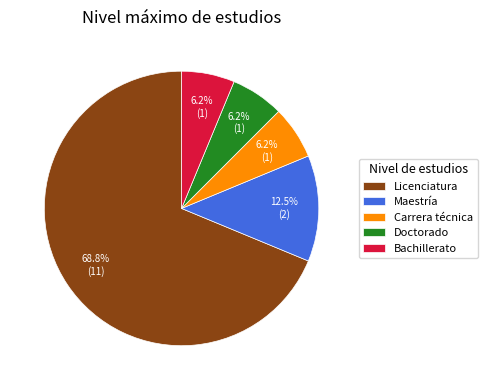

Is there any slice that represents more than half of the pie?

Yes